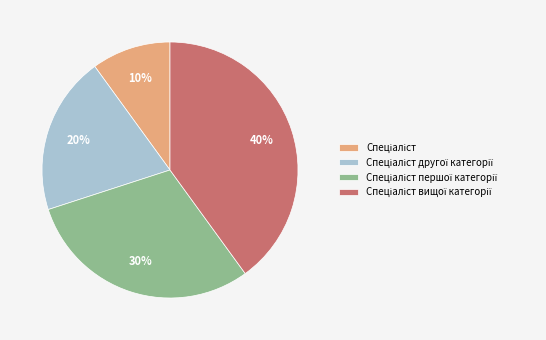

Is there a majority slice in this chart?

No